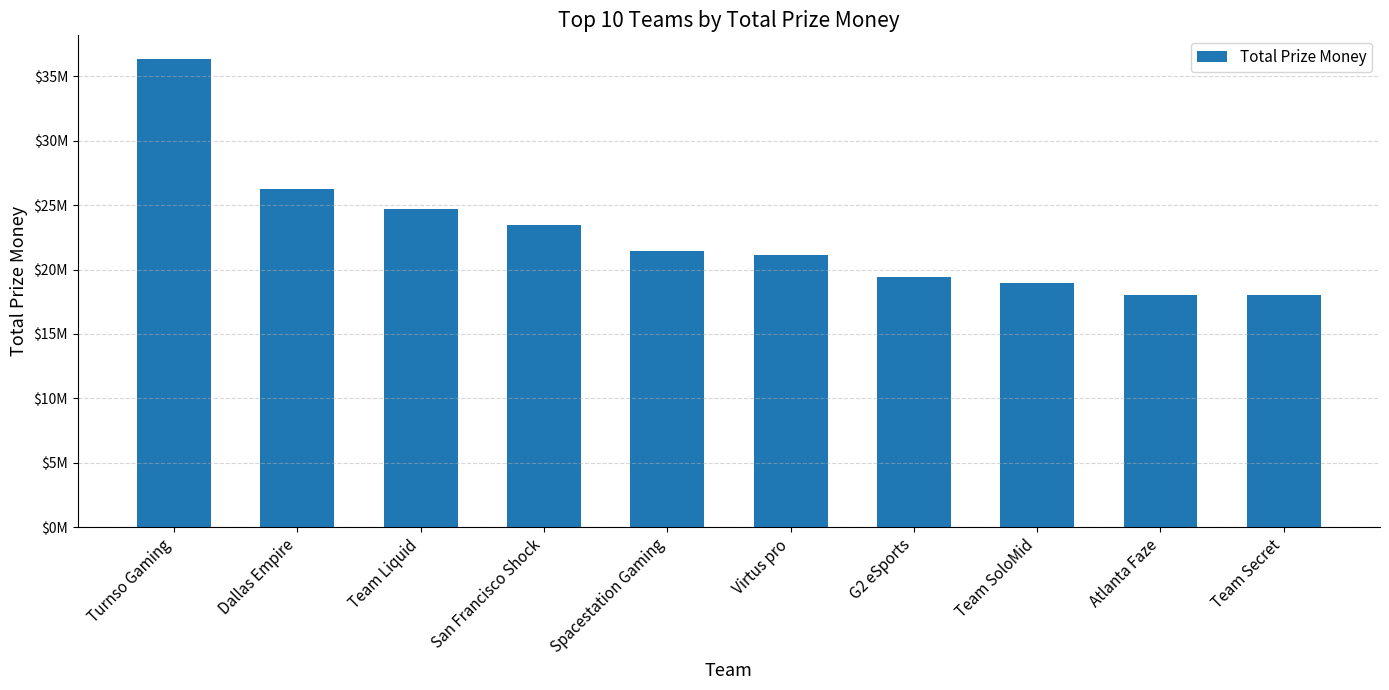

Is it true that the value at San Francisco Shock is 39286524.3?

False